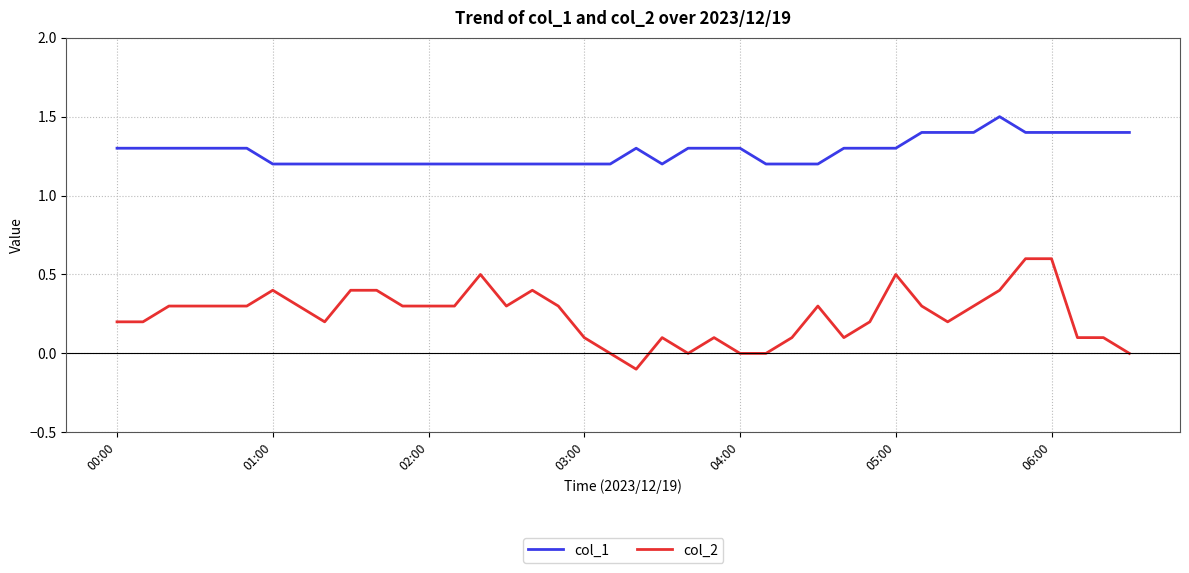

Which series has the largest range (max minus min)?

col_2